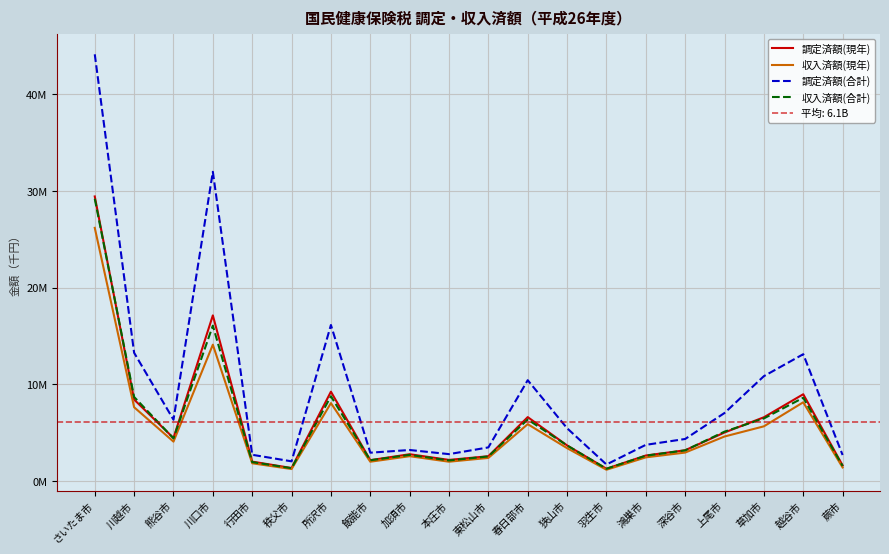

How many lines are shown in the chart?

4